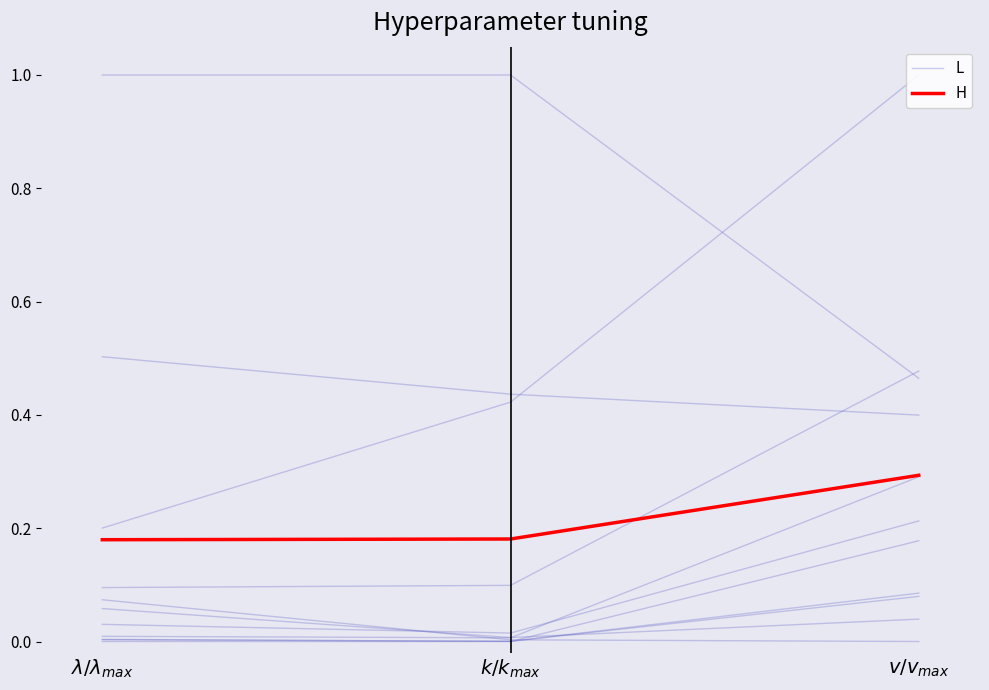

At which category does the chart reach its peak across all series?

$\lambda/\lambda_{max}$